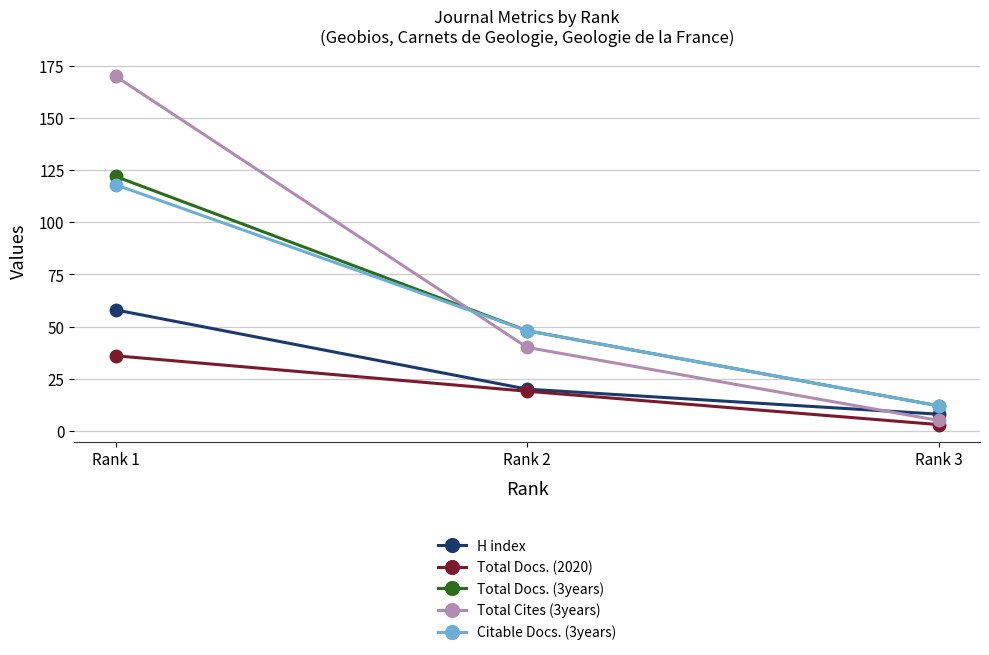

Rank the series by their maximum value, from lowest to highest.

Total Docs. (2020), H index, Citable Docs. (3years), Total Docs. (3years), Total Cites (3years)